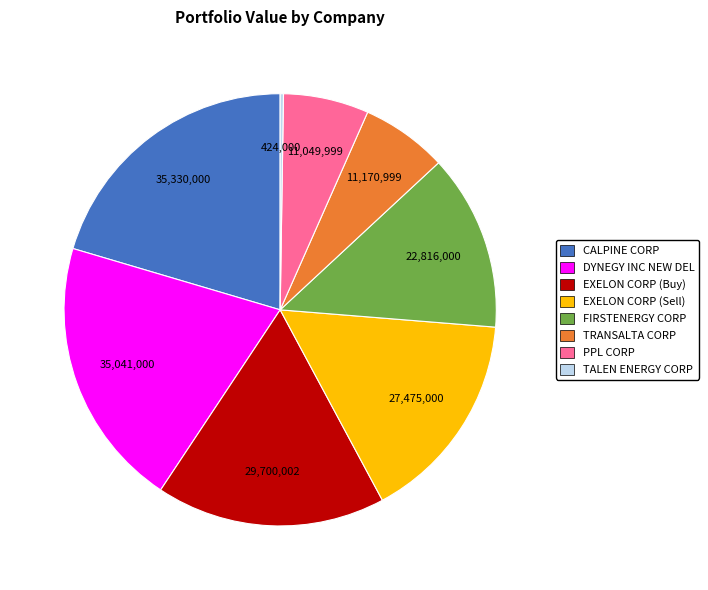

True or false: PPL CORP accounts for 17% of the total.

False